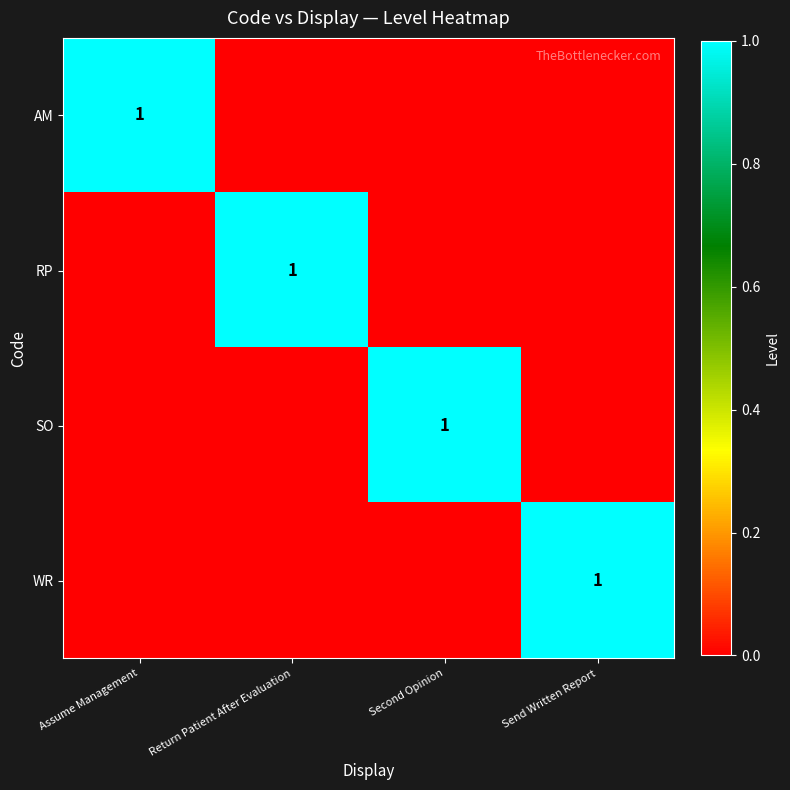

At which category is the sum across all series the highest?

Assume Management